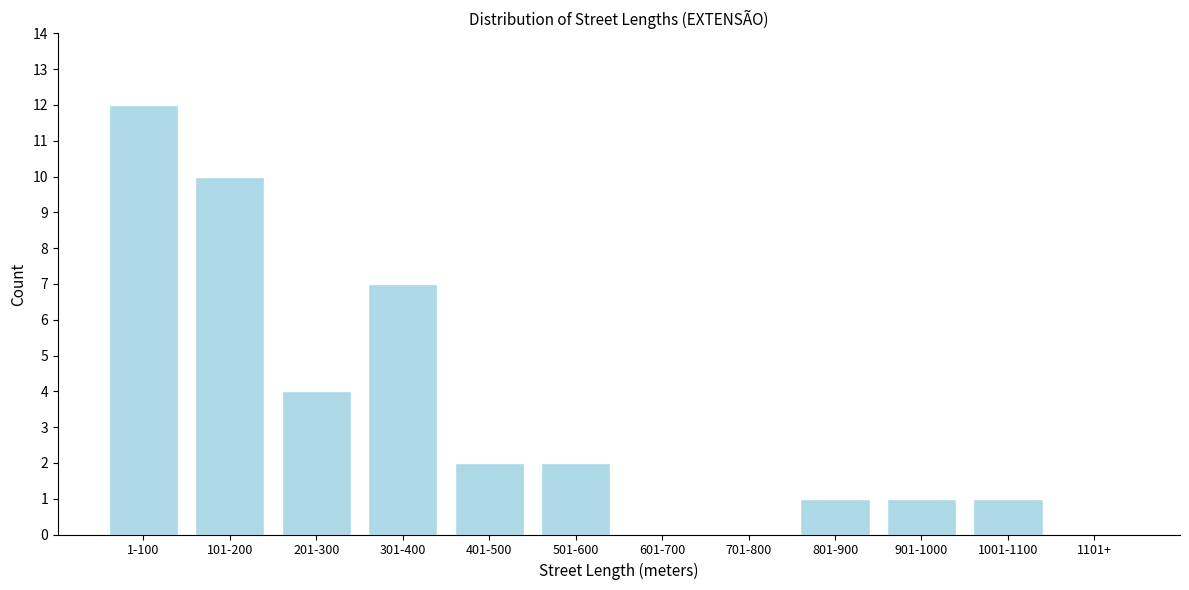

Reading right to left, what are all the values shown in this chart?

1101+=0	1001-1100=1	901-1000=1	801-900=1	701-800=0	601-700=0	501-600=2	401-500=2	301-400=7	201-300=4	101-200=10	1-100=12